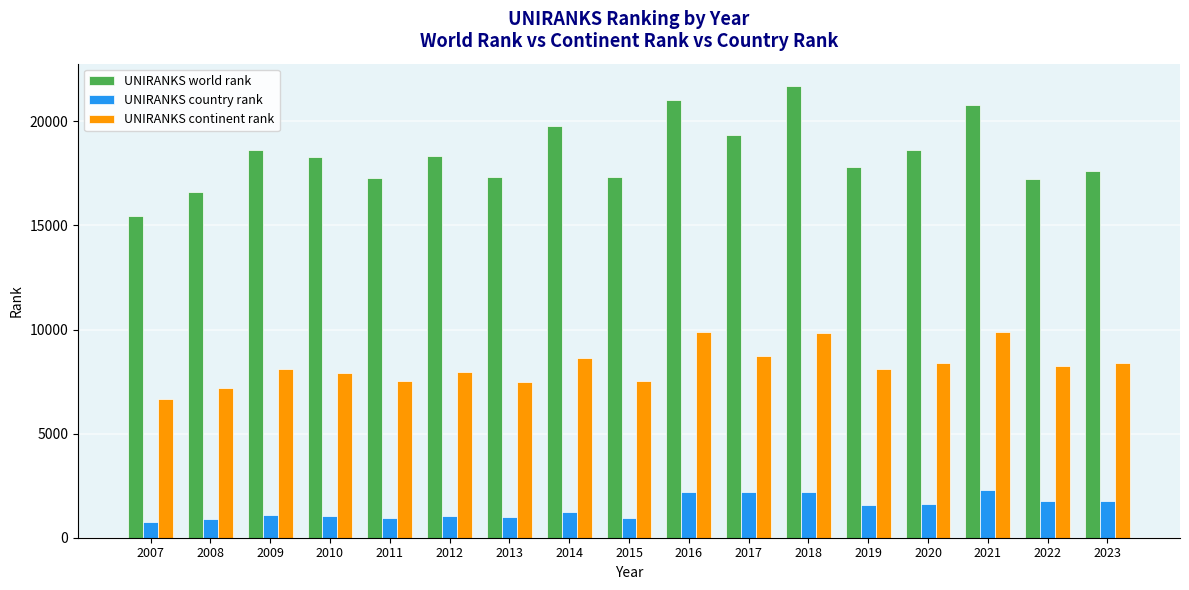

What is the value of the UNIRANKS country rank bar at the 17th from the left?

1774